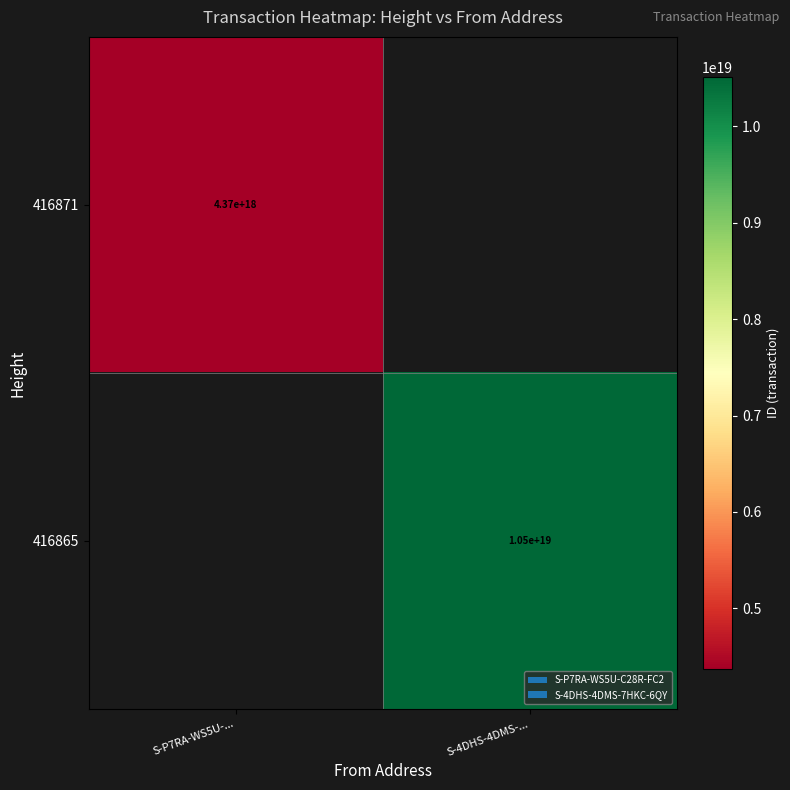

True or false: 416865 has a value of 10500000000000000000 at S-4DHS-4DMS-....

True